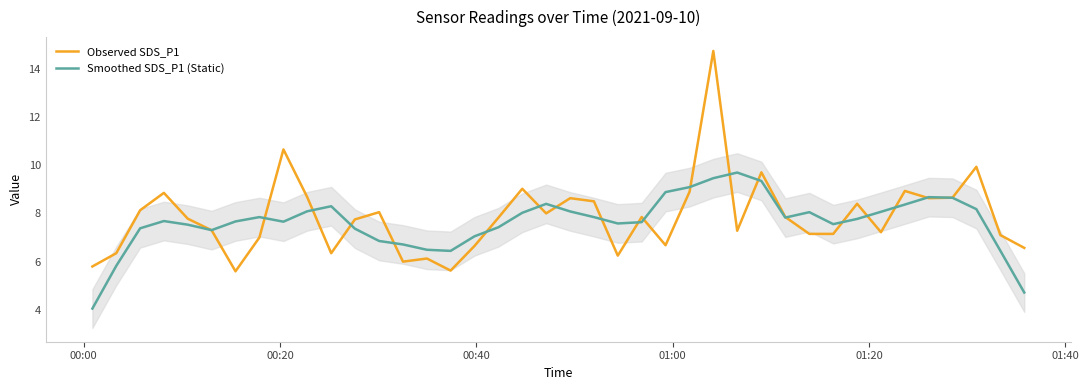

How many distinct data groups are displayed?

2